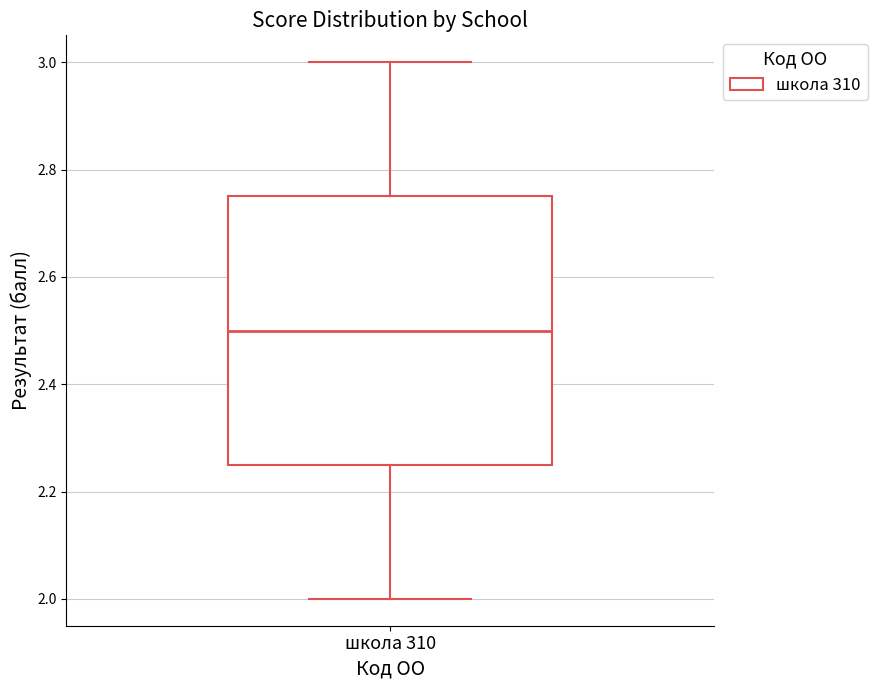

Where is the lower edge of the box for школа 310 on the y-axis? The values are not printed on the chart, so give them approximately, as read against the axis.

2.26